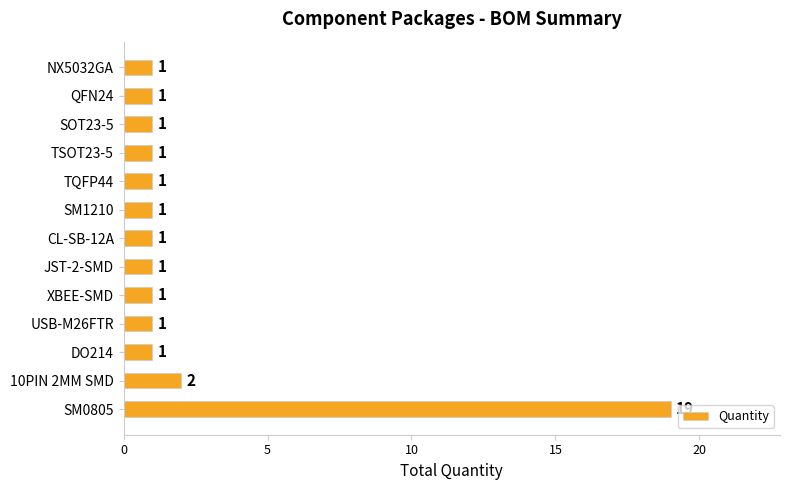

Does the chart contain stacked bars?

No